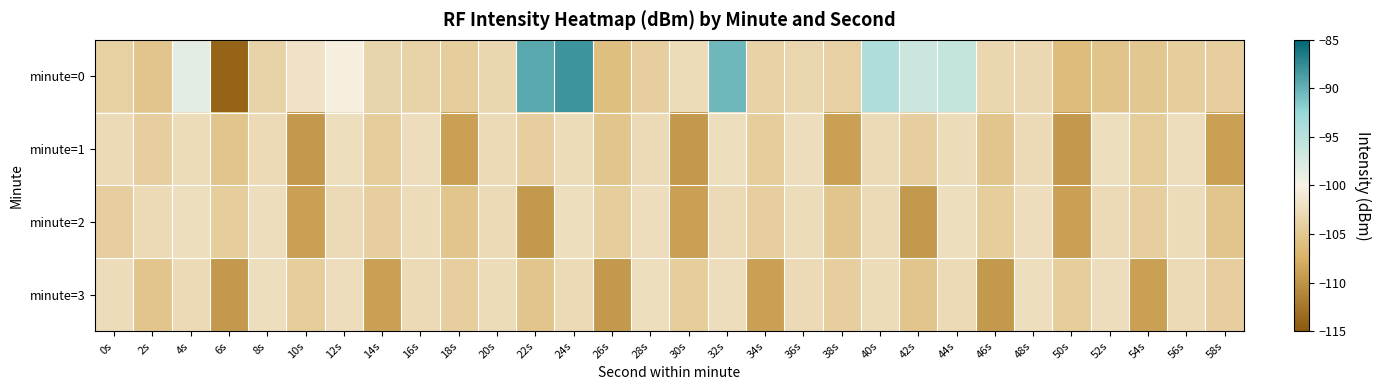

At how many categories does at least one series exceed -98?

6